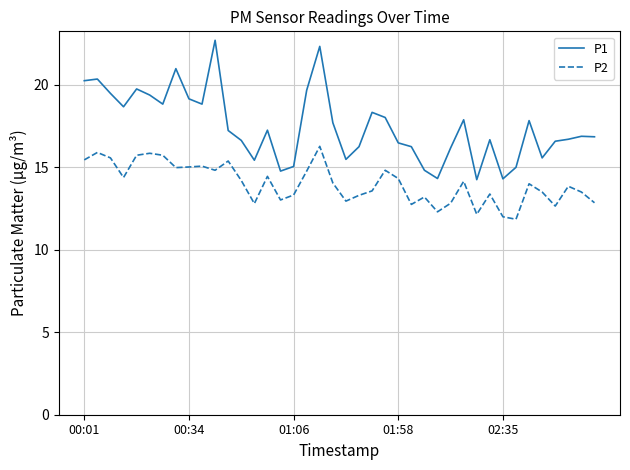

Rank the series by their average value, from lowest to highest.

P2, P1